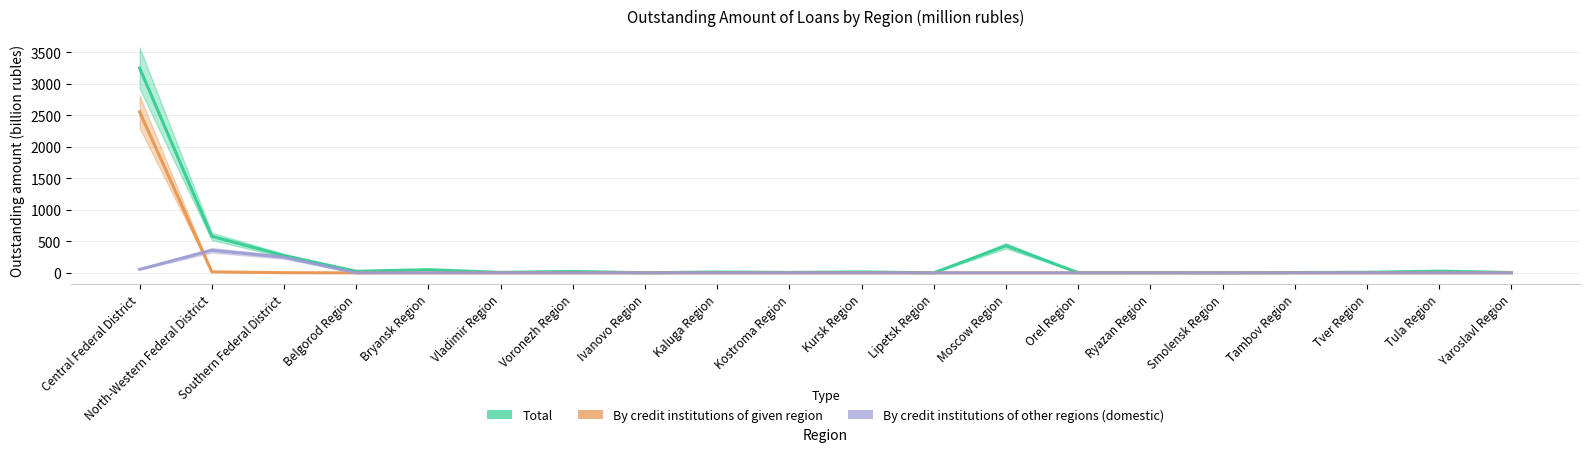

The Total series shows 10.0 at Kursk Region. True or false?

False